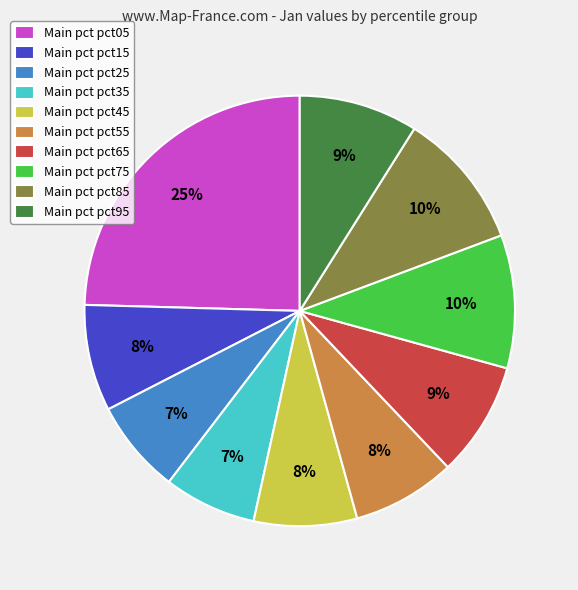

Is there a majority slice in this chart?

No